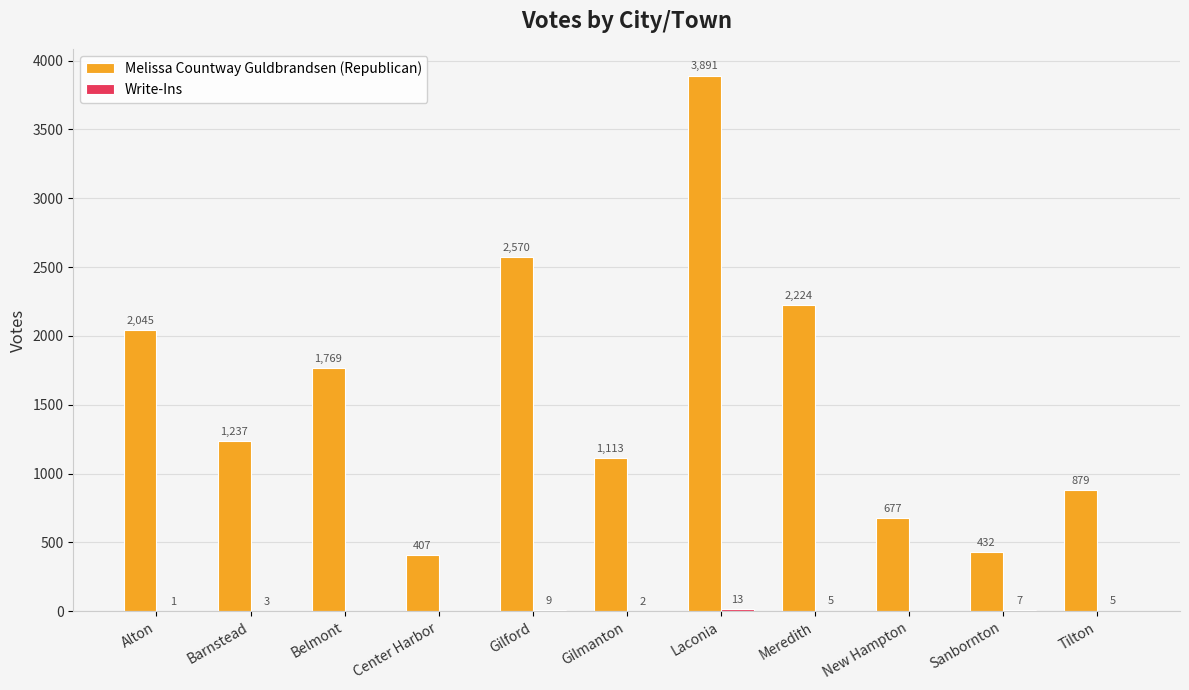

Which label corresponds to the largest value in the chart?

Laconia